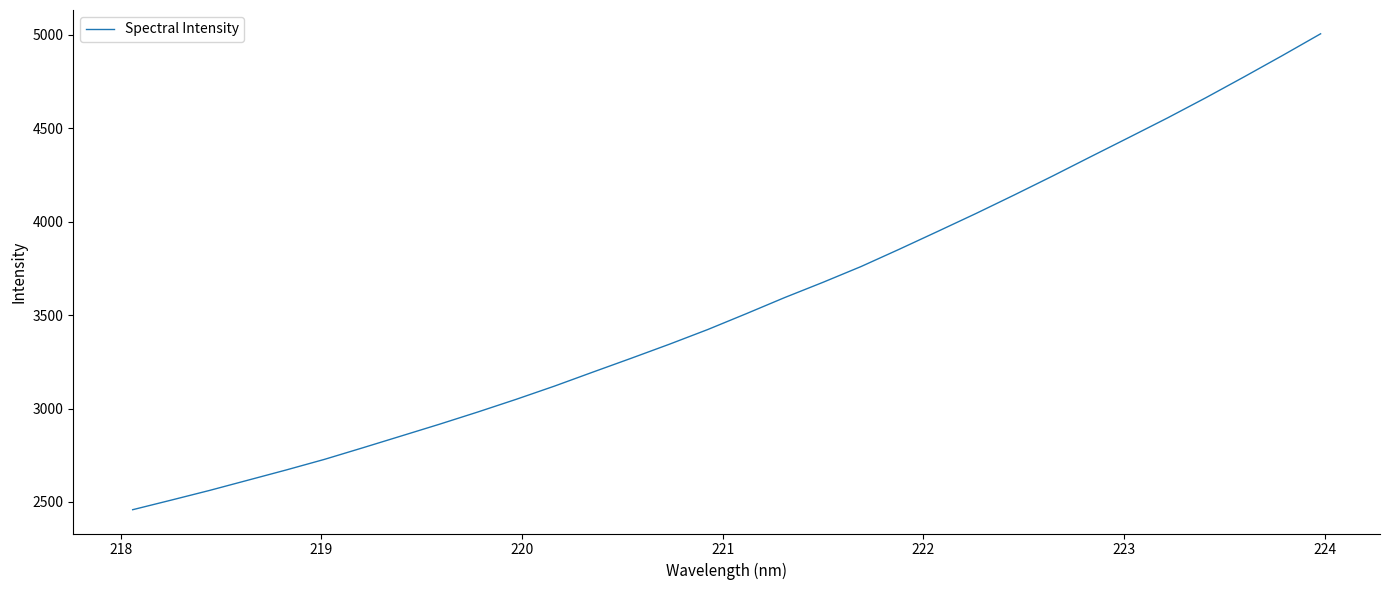

What is the minimum value shown in the chart?

2458.7